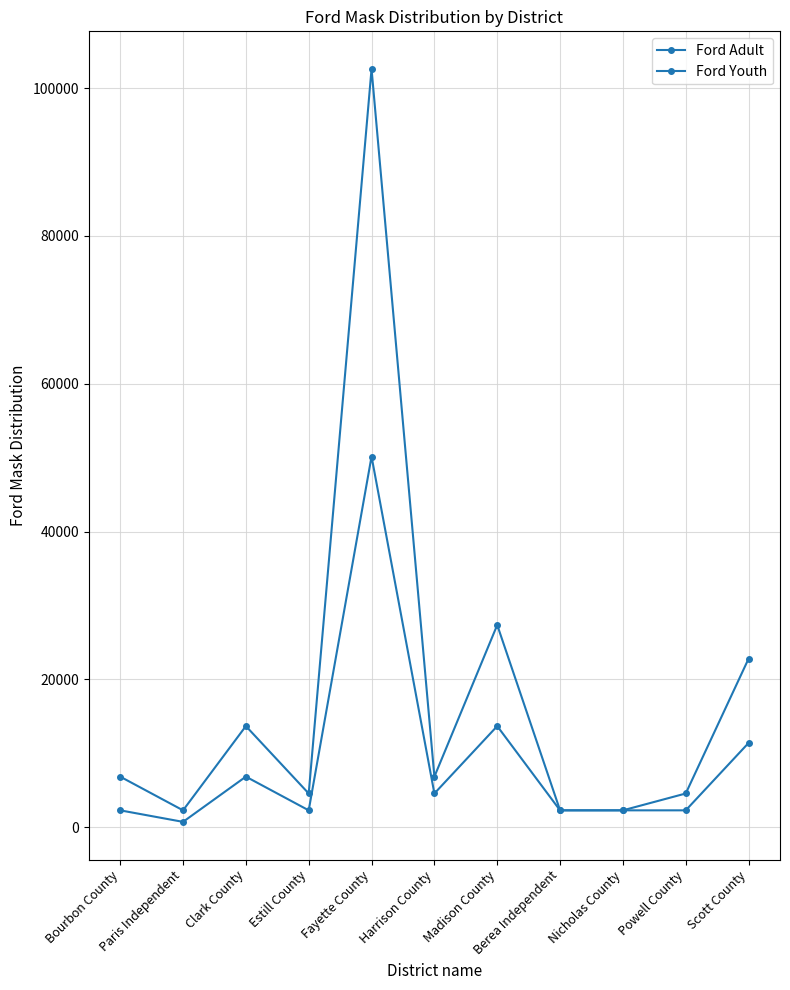

Does the chart have visible grid lines?

Yes